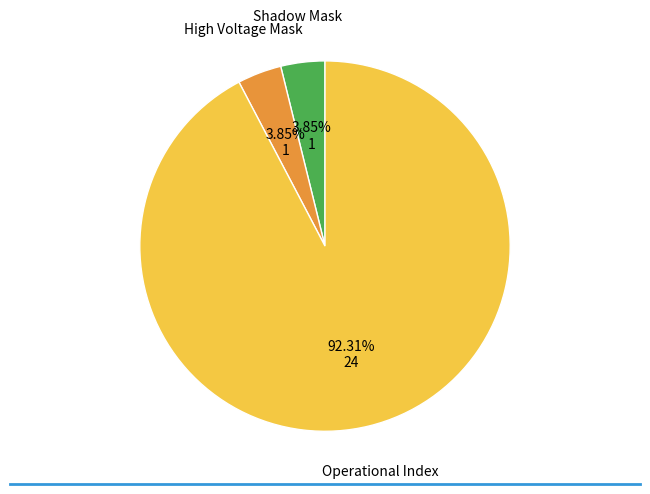

Is there any slice that represents more than half of the pie?

Yes